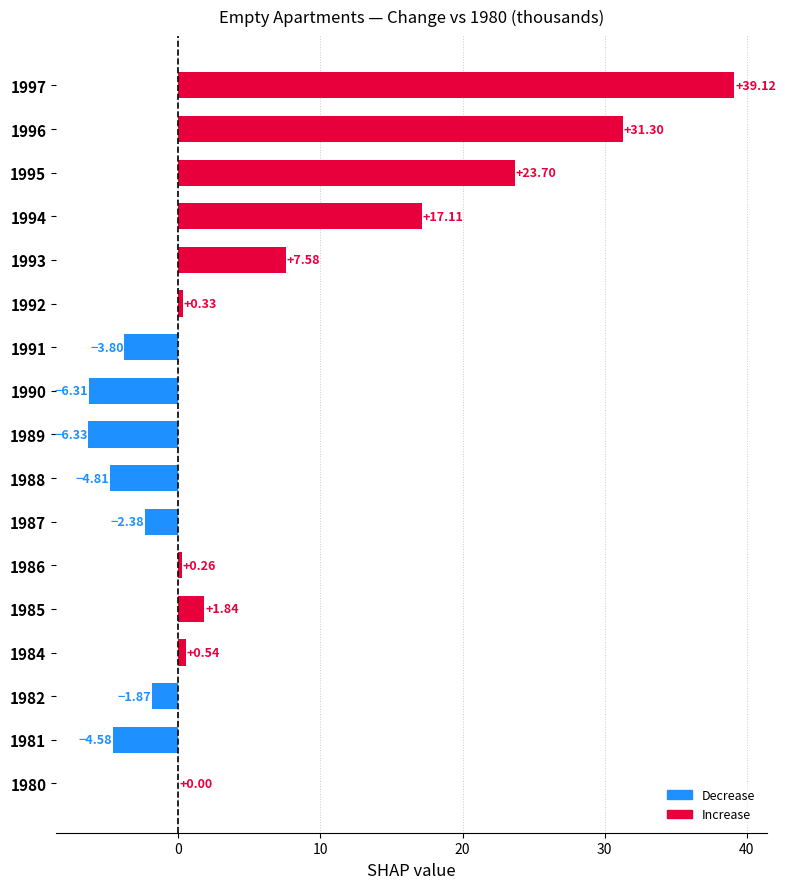

What is the sum of all values?

91.7